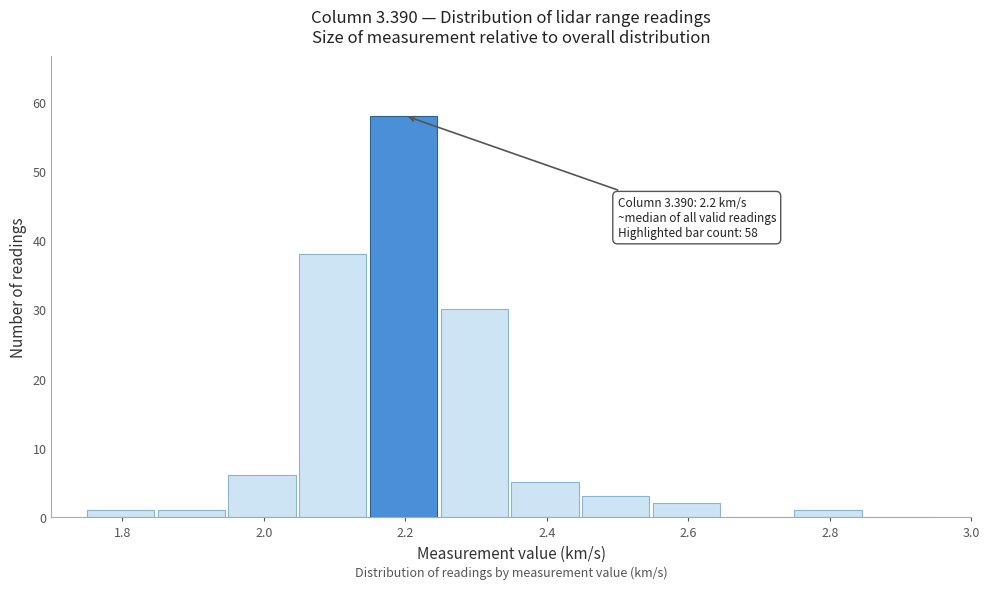

Over which range of the x-axis is the bar tallest?

2.15 to 2.25